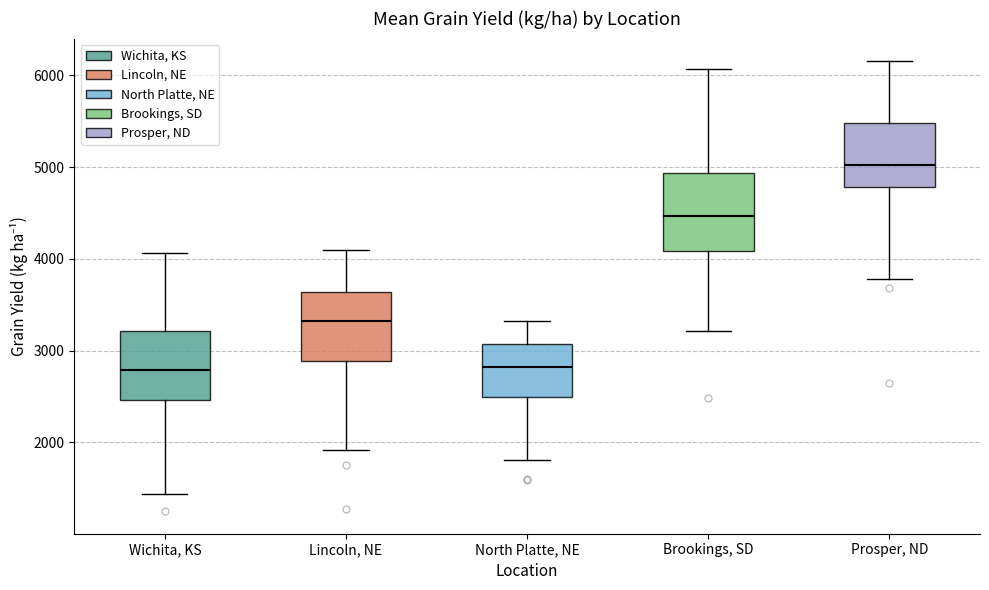

Where does the lower whisker of the box for Lincoln, NE end on the y-axis? The values are not printed on the chart, so give them approximately, as read against the axis.

1900